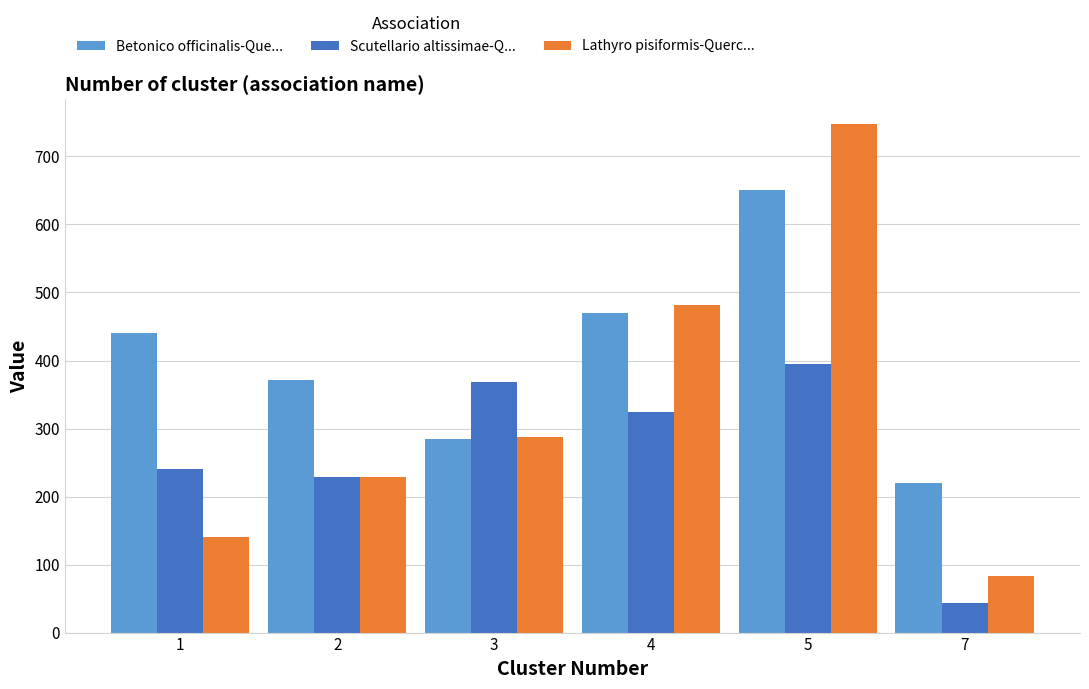

Reading left to right, extract all data points from this chart.

Betonico officinalis-Que...: 1=440	2=371	3=284	4=470	5=651	7=220
Scutellario altissimae-Q...: 1=240	2=229	3=369	4=324	5=395	7=44
Lathyro pisiformis-Querc...: 1=140	2=228	3=288	4=481	5=747	7=83